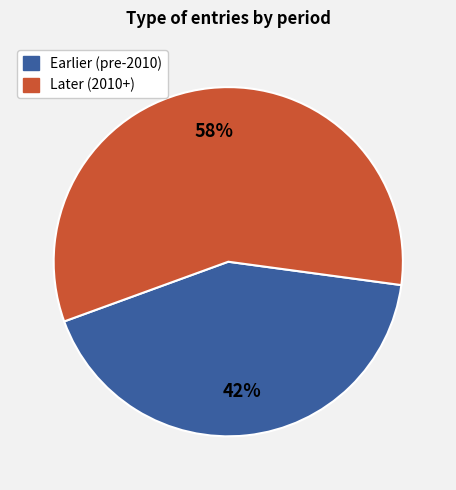

Is there a majority slice in this chart?

Yes